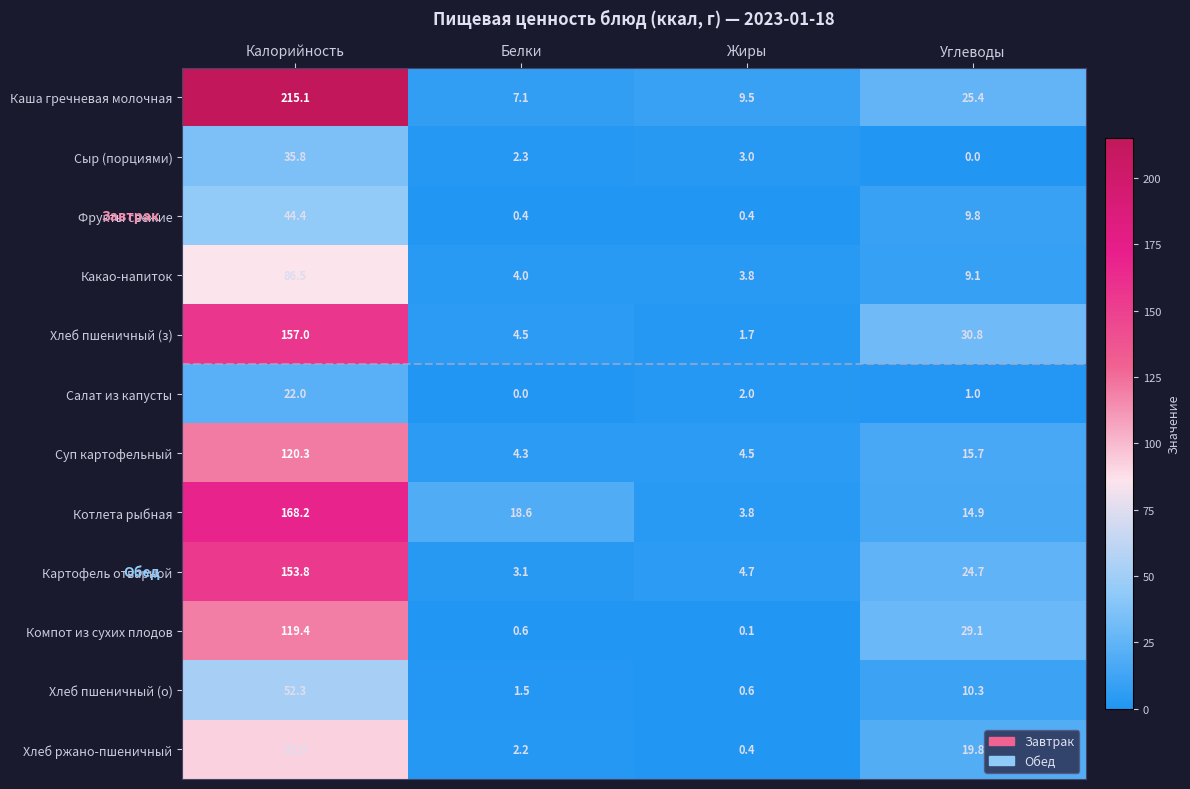

What is the difference between the Салат из капусты values at Белки and Калорийность?

22.0